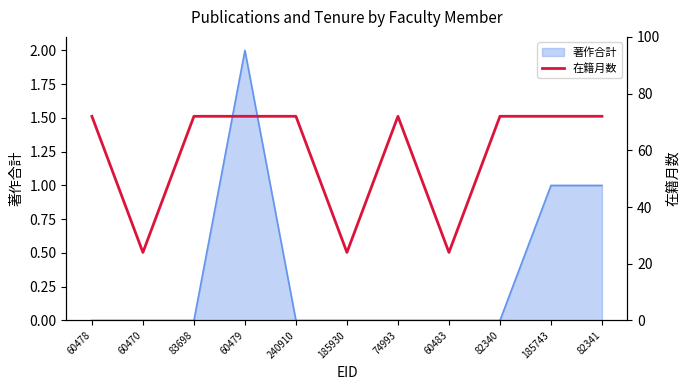

Is it true that 著作合計 equals 0 at 82340?

True